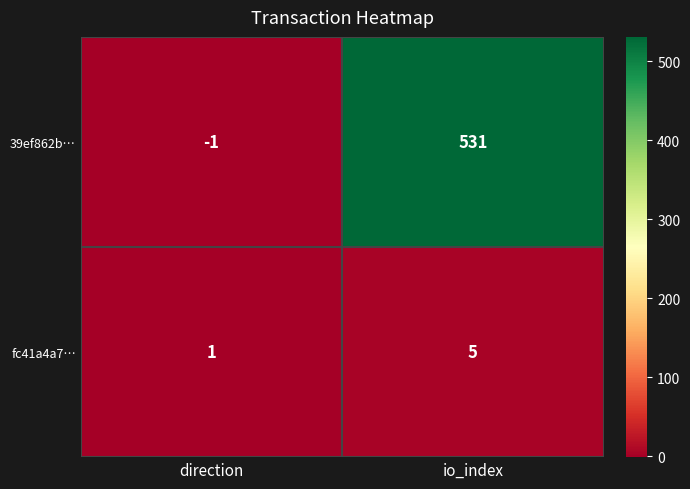

Which label corresponds to the largest value in the chart?

io_index